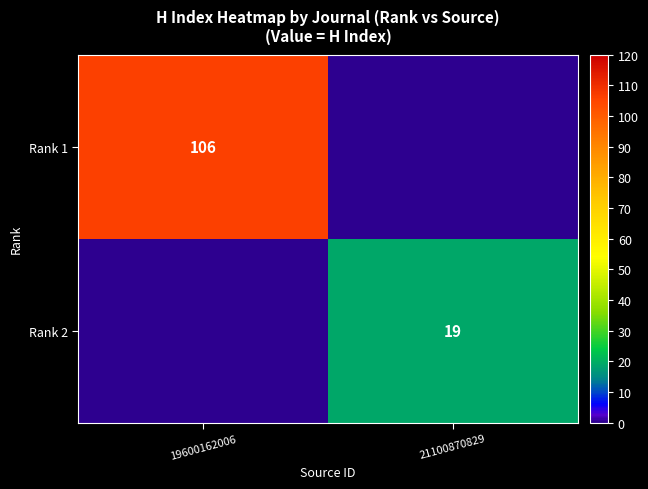

Is the value of Rank 1 at 19600162006 greater than the value of Rank 2 at 21100870829?

Yes